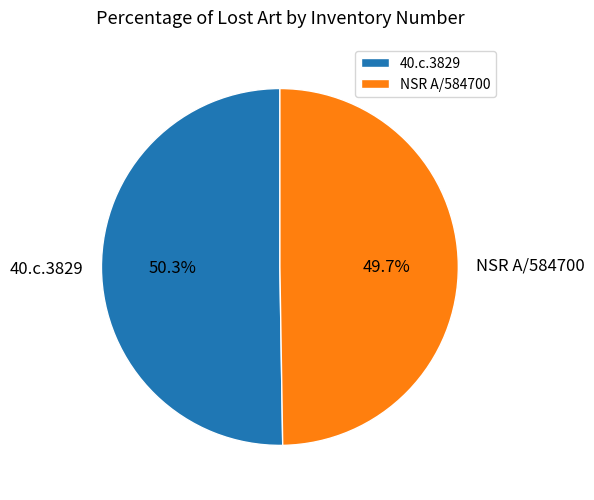

To the nearest percent, what is the difference between the largest and smallest slice percentages?

1%